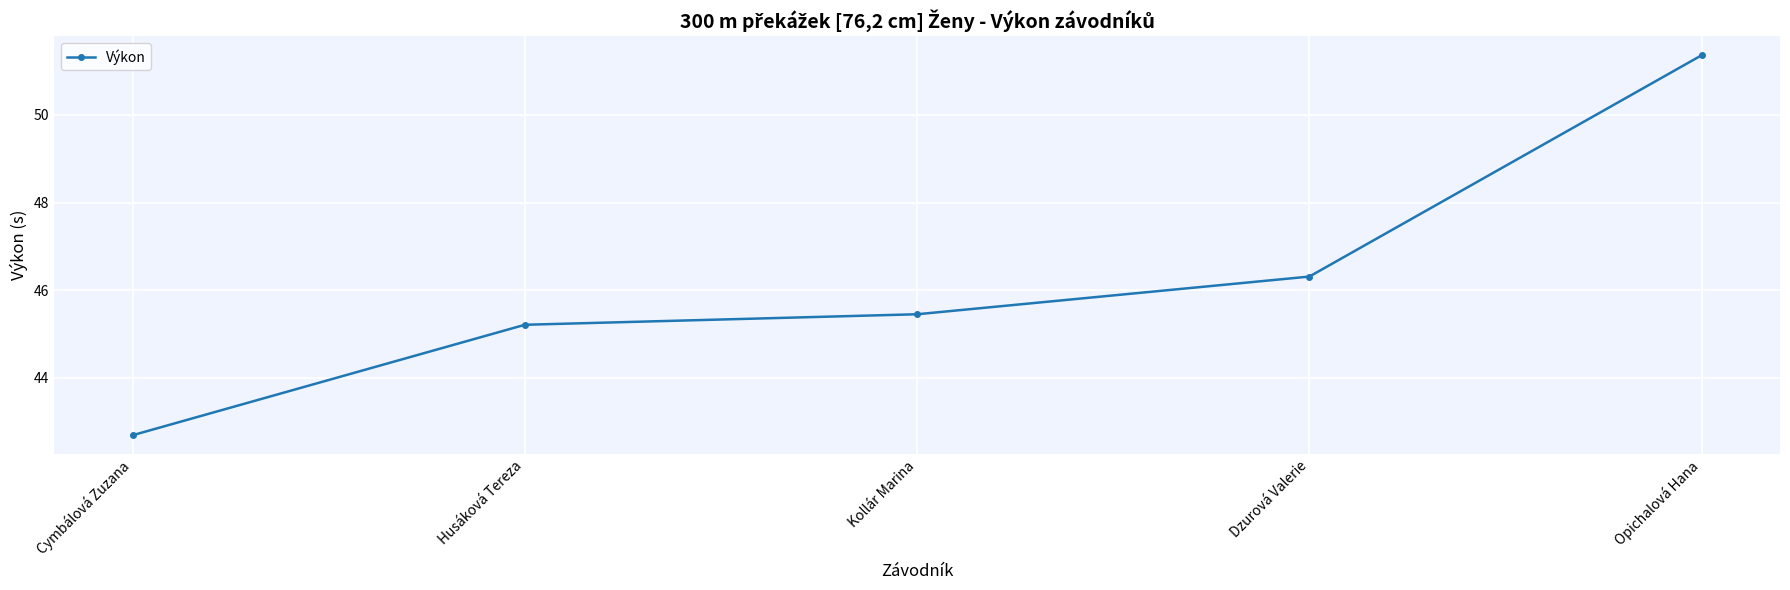

Count the number of data series in this chart.

1